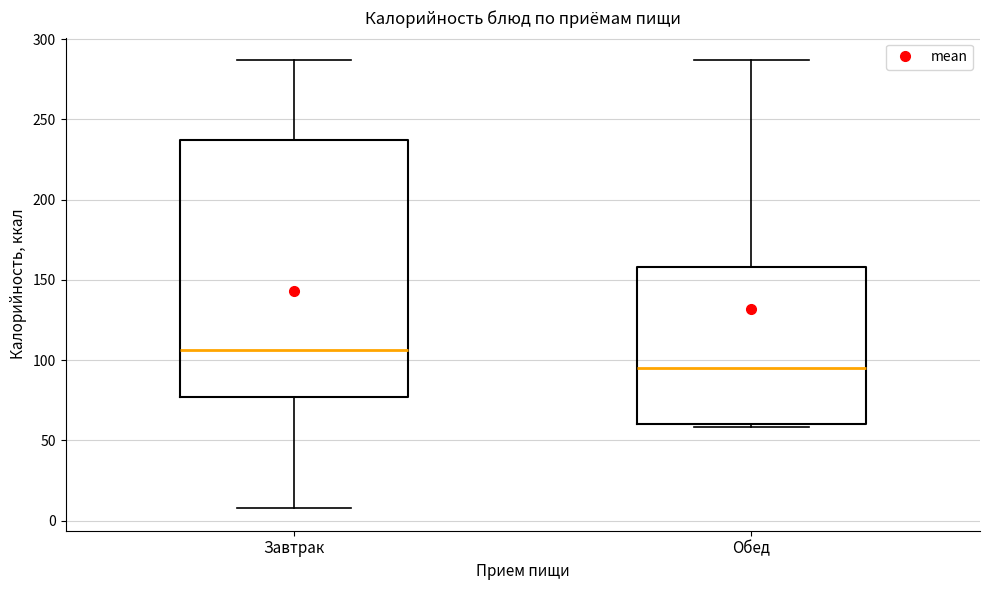

Which box's median line is the highest?

Завтрак